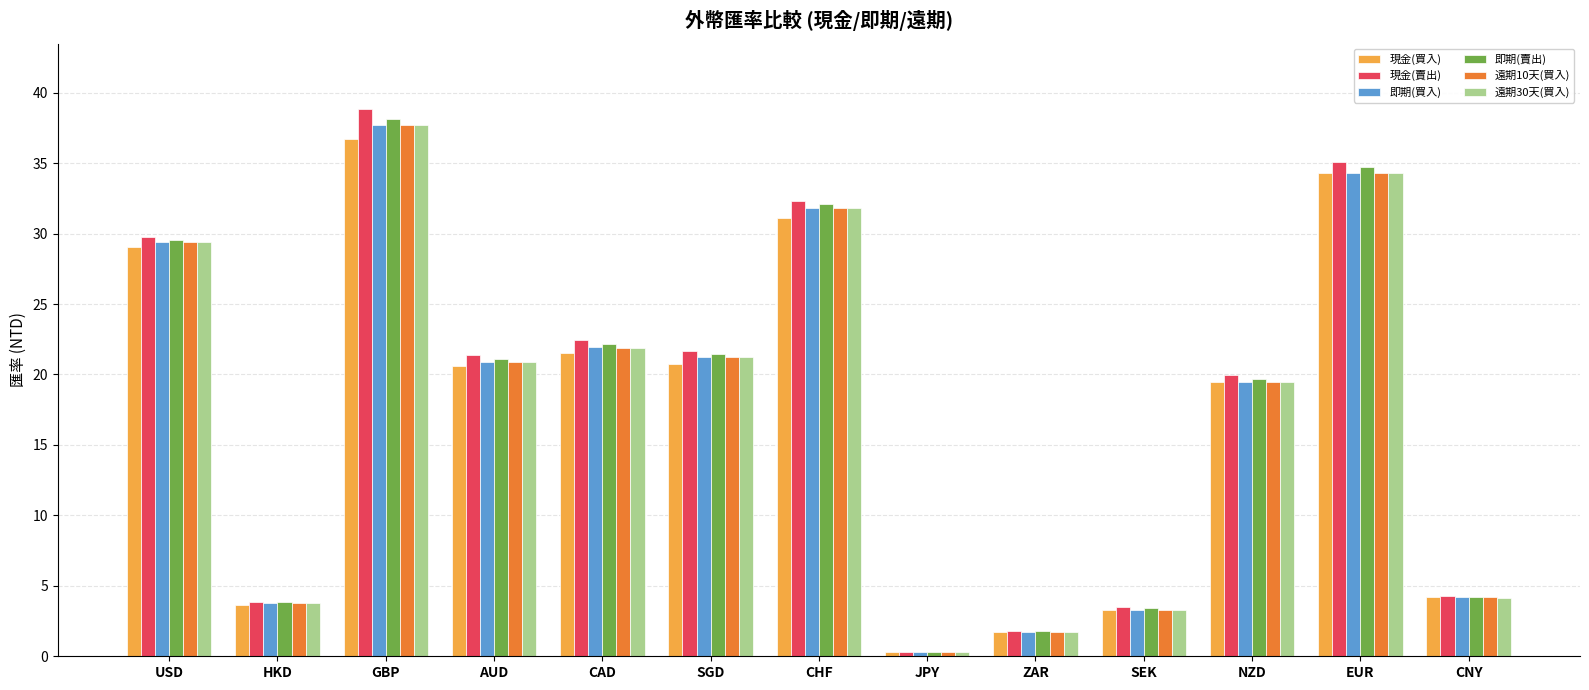

How many bars are there in total?

78